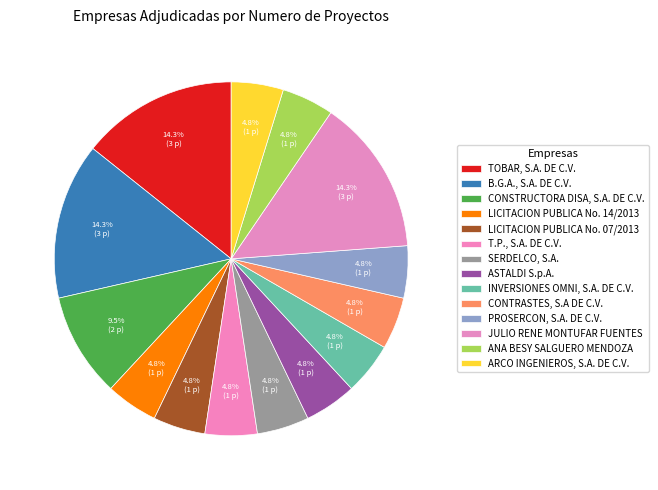

Which slice is the smallest?

LICITACION PUBLICA No. 14/2013